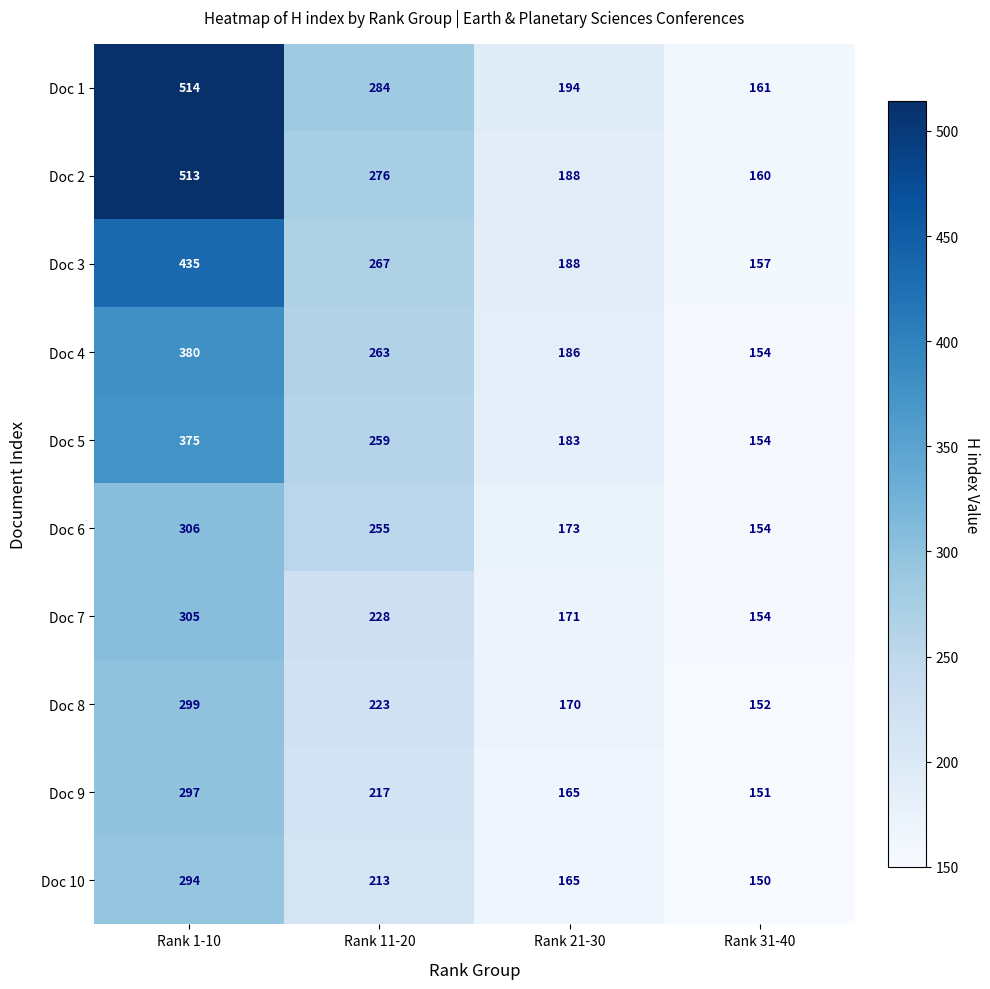

Read the Doc 1 value at Rank 1-10.

514